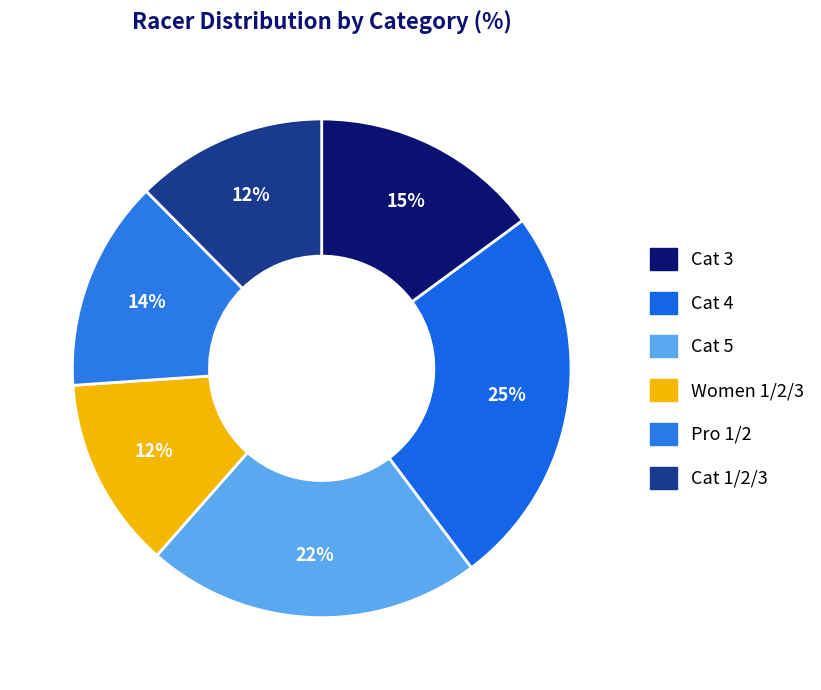

Which has a higher value, Women 1/2/3 or Pro 1/2?

Pro 1/2